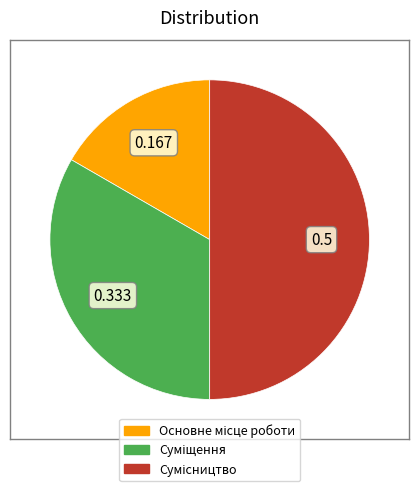

True or false: Сумісництво accounts for 64% of the total.

False